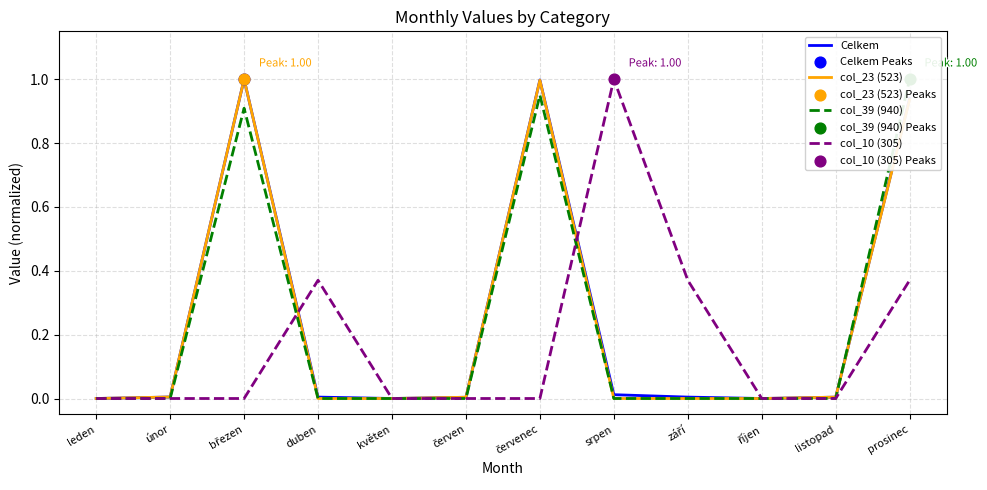

What is the total value across all series at září?

0.4